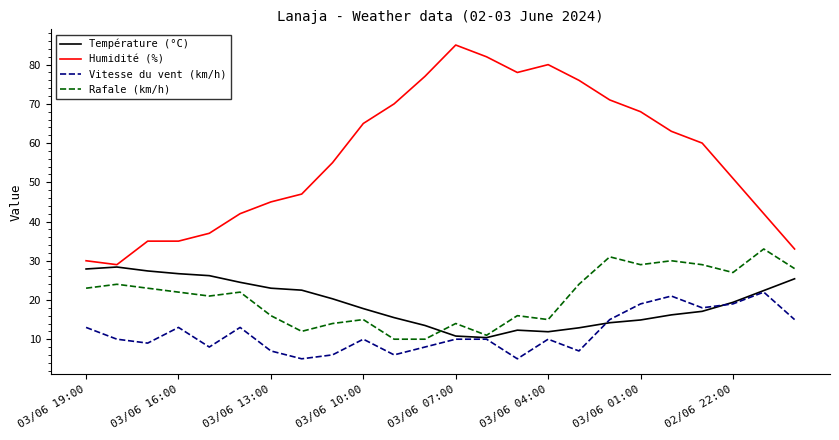

Which series has the largest total across all categories?

Humidité (%)